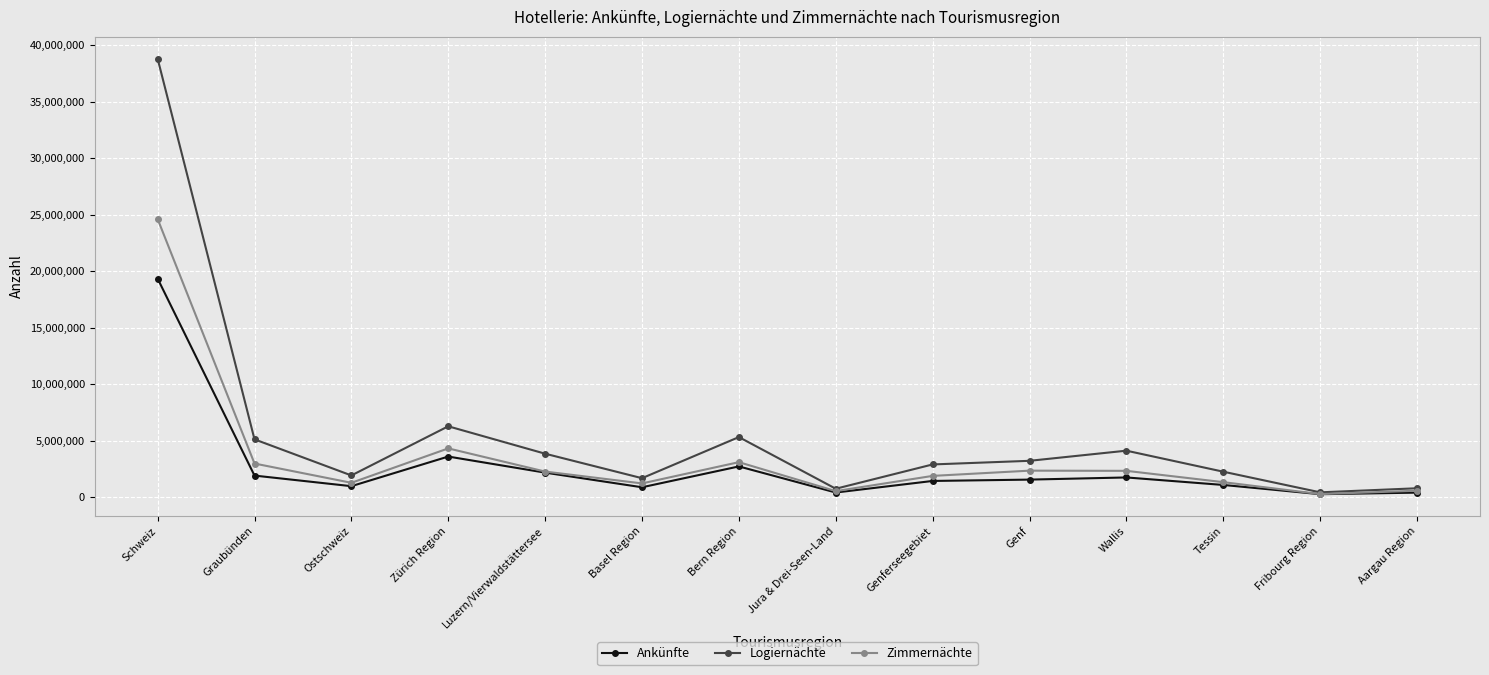

At which category is the sum across all series the highest?

Schweiz